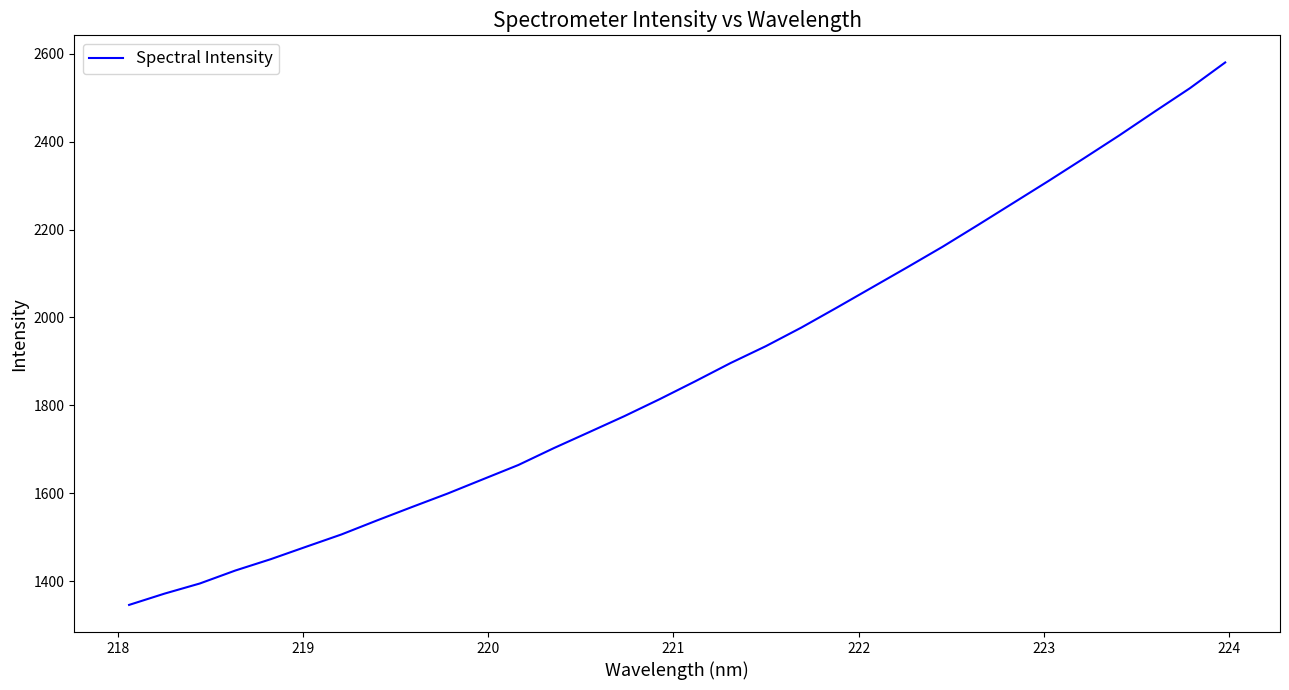

What is the minimum value shown in the chart?

1346.0